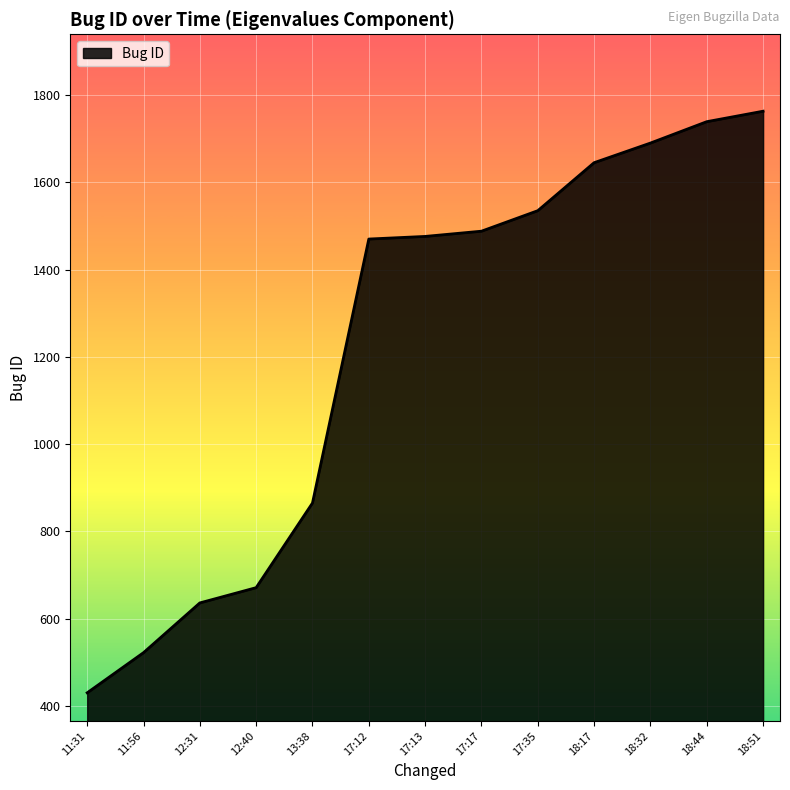

Does the chart display data point markers on the line(s)?

No